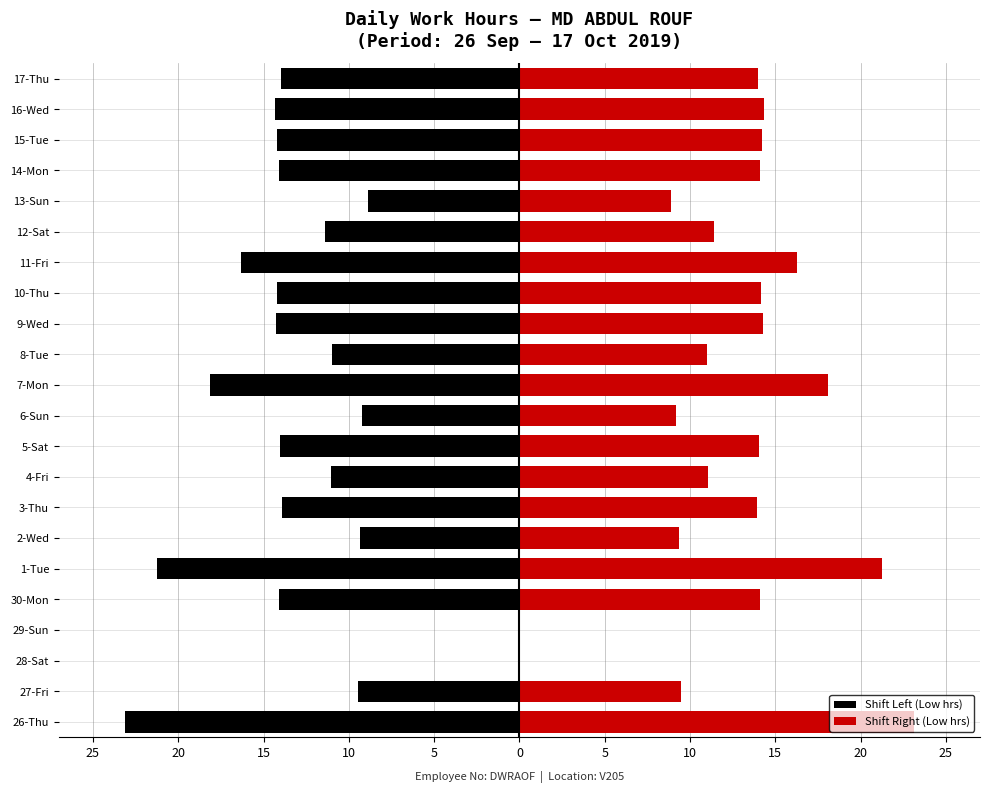

Which series has the widest spread of values?

Shift Left (Low hrs)